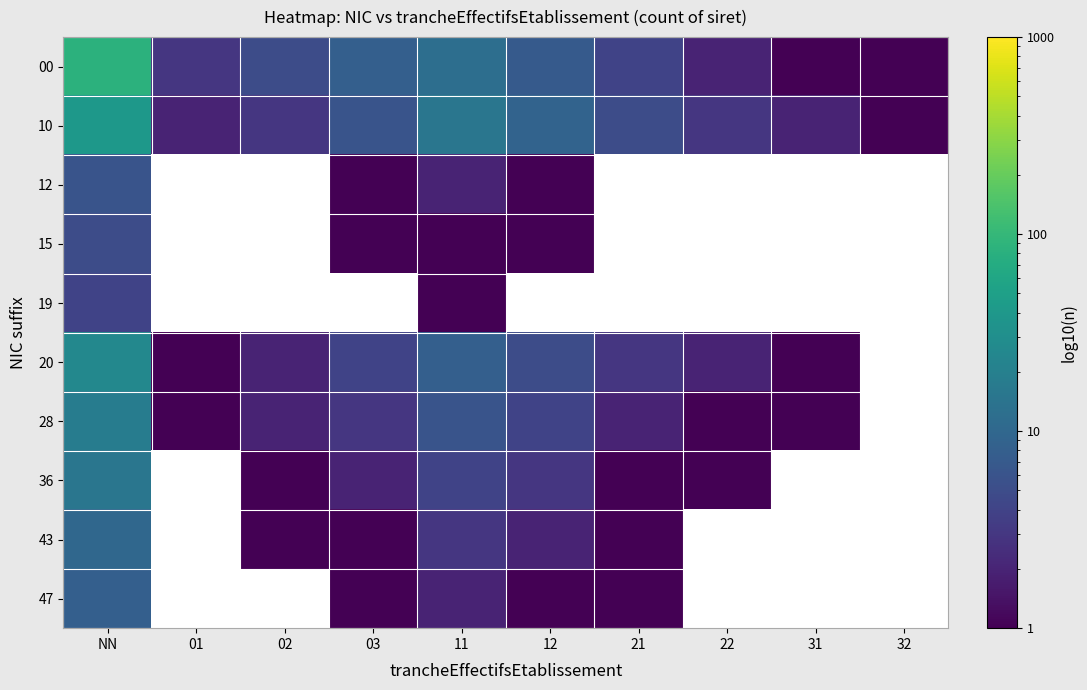

At which category is the sum across all series the highest?

NN